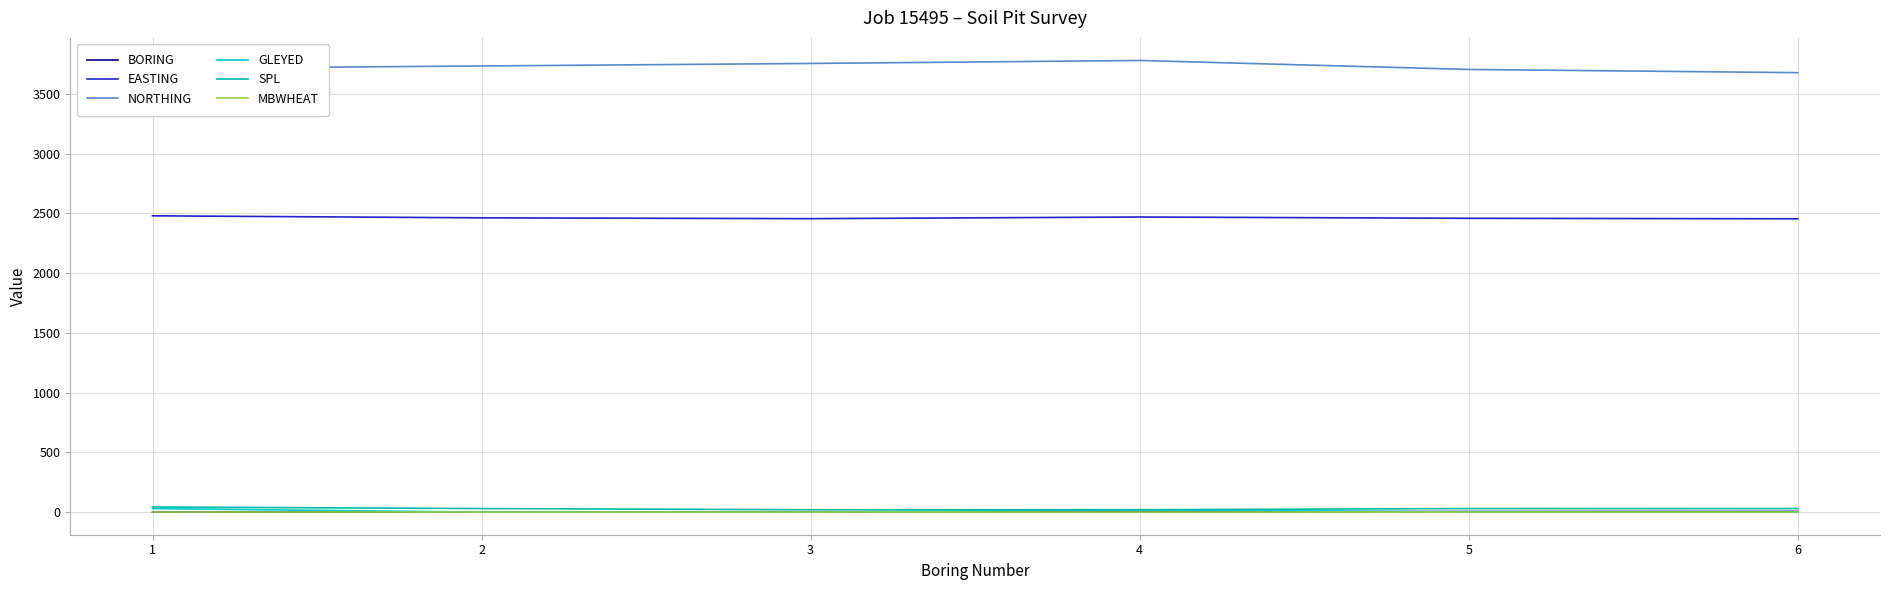

Which series has the largest total across all categories?

NORTHING